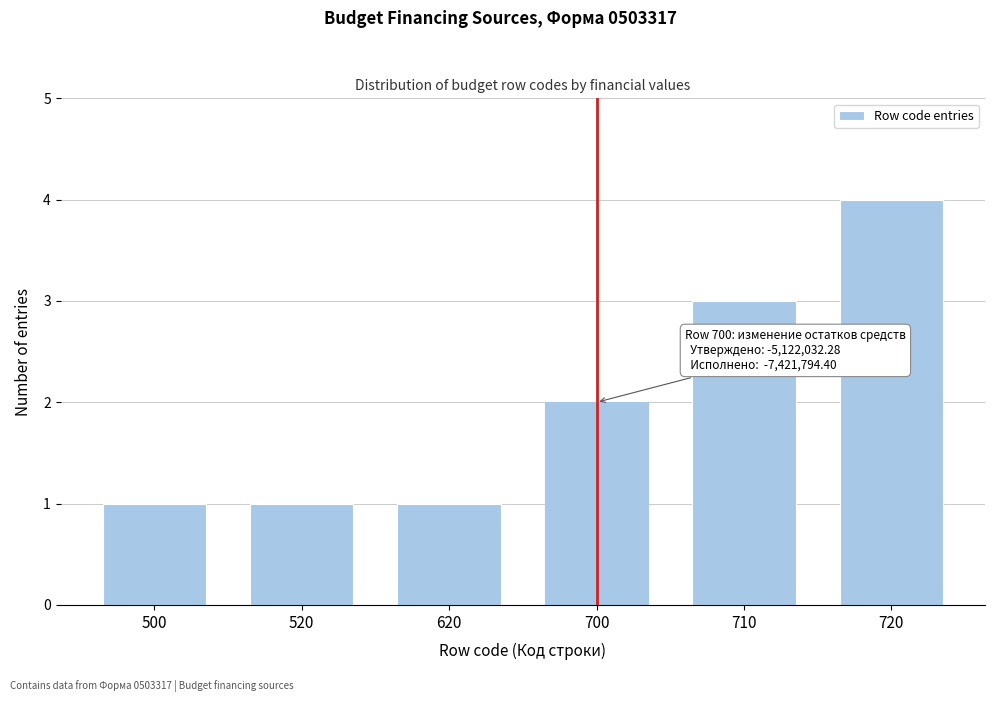

Reading right to left, what are all the values shown in this chart?

4	3	2	1	1	1